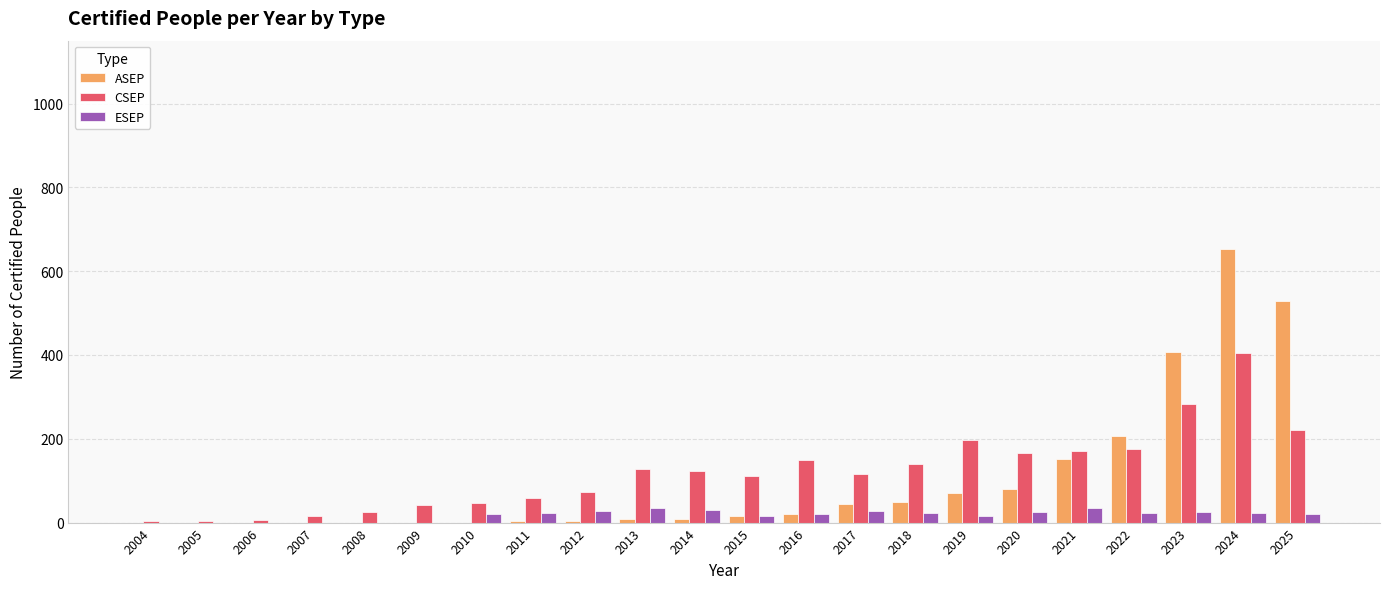

How many categories are shown in the chart?

22